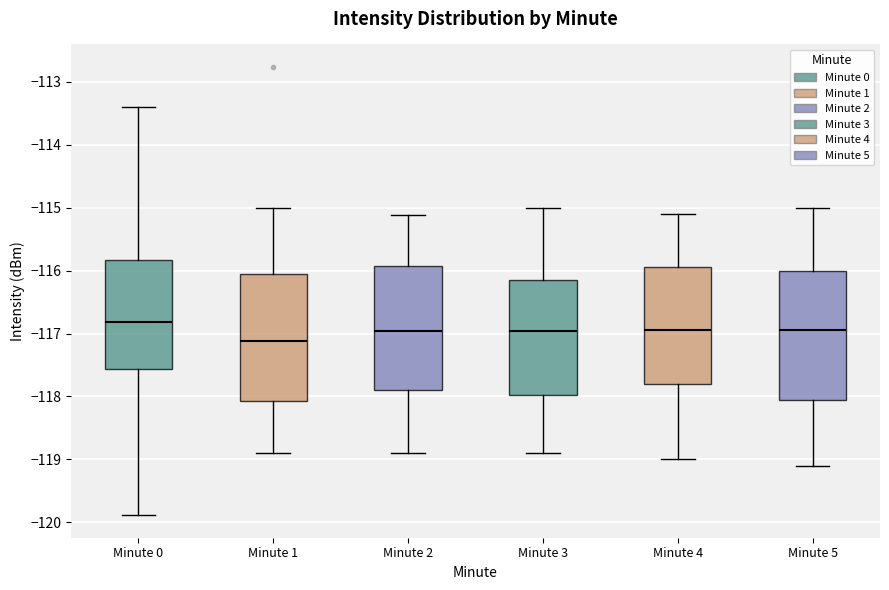

Reading left to right, transcribe this box plot: for each box, give where its median line is, the range the box spans, and where its two whiskers end, as read against the y-axis. The values are not printed on the chart, so give them approximately, as read against the axis.

Minute 0: median -116.8, box -117.6 to -115.8, whiskers -119.9 to -113.4
Minute 1: median -117.1, box -118.1 to -116.1, whiskers -118.9 to -115.0
Minute 2: median -117.0, box -117.9 to -115.9, whiskers -118.9 to -115.1
Minute 3: median -117.0, box -118.0 to -116.1, whiskers -118.9 to -115.0
Minute 4: median -116.9, box -117.8 to -115.9, whiskers -119.0 to -115.1
Minute 5: median -116.9, box -118.0 to -116.0, whiskers -119.1 to -115.0